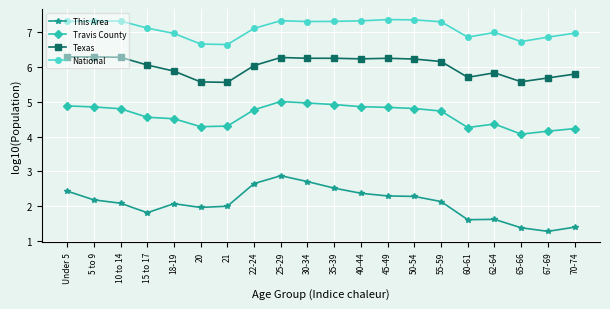

What is the label of the 3rd point from the right?

65-66